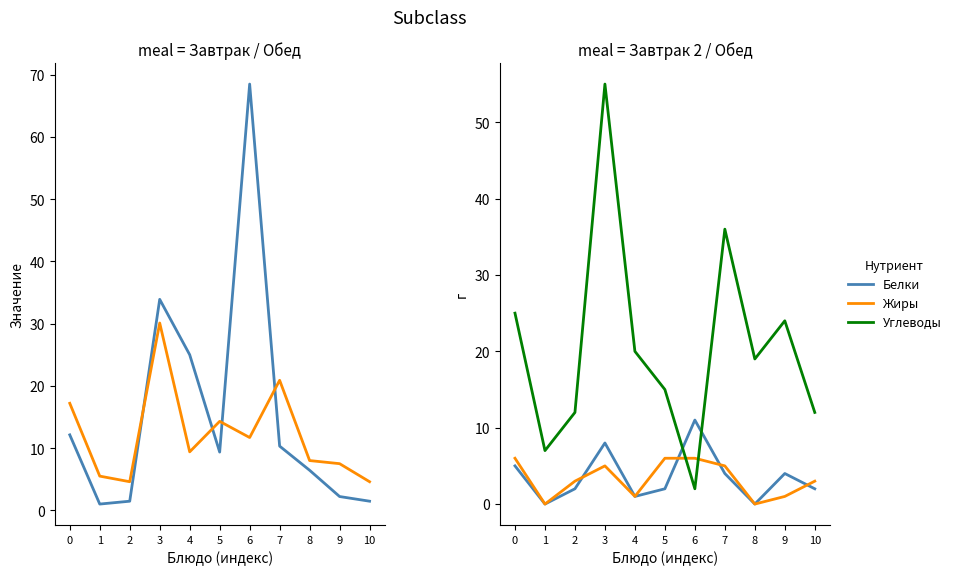

Which series has the largest range (max minus min)?

Цена